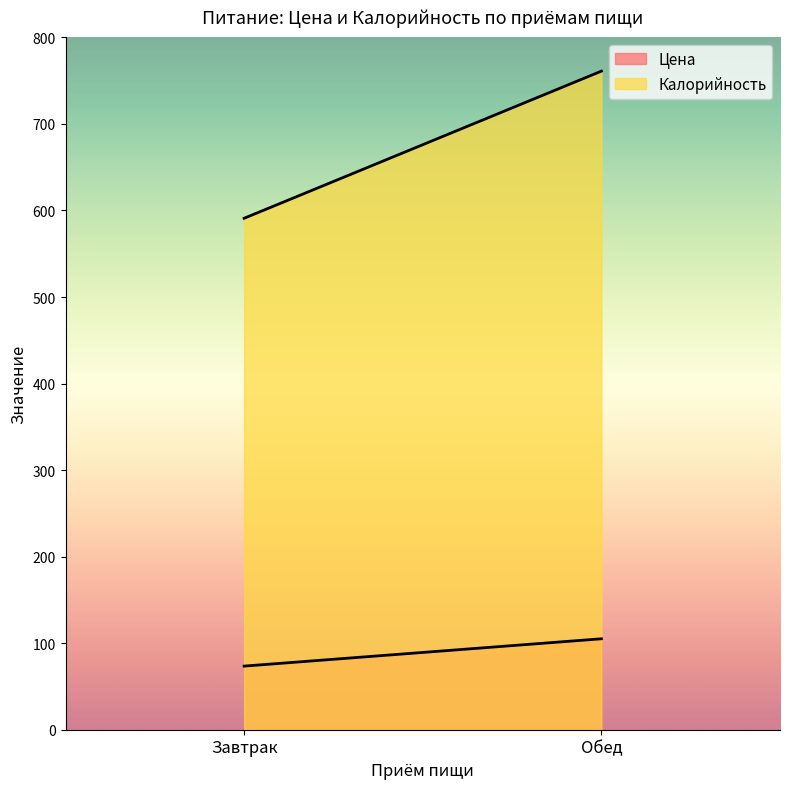

Reading left to right, list all the values displayed in this chart.

Цена: 73.5	105.1
Калорийность: 591.0	761.0